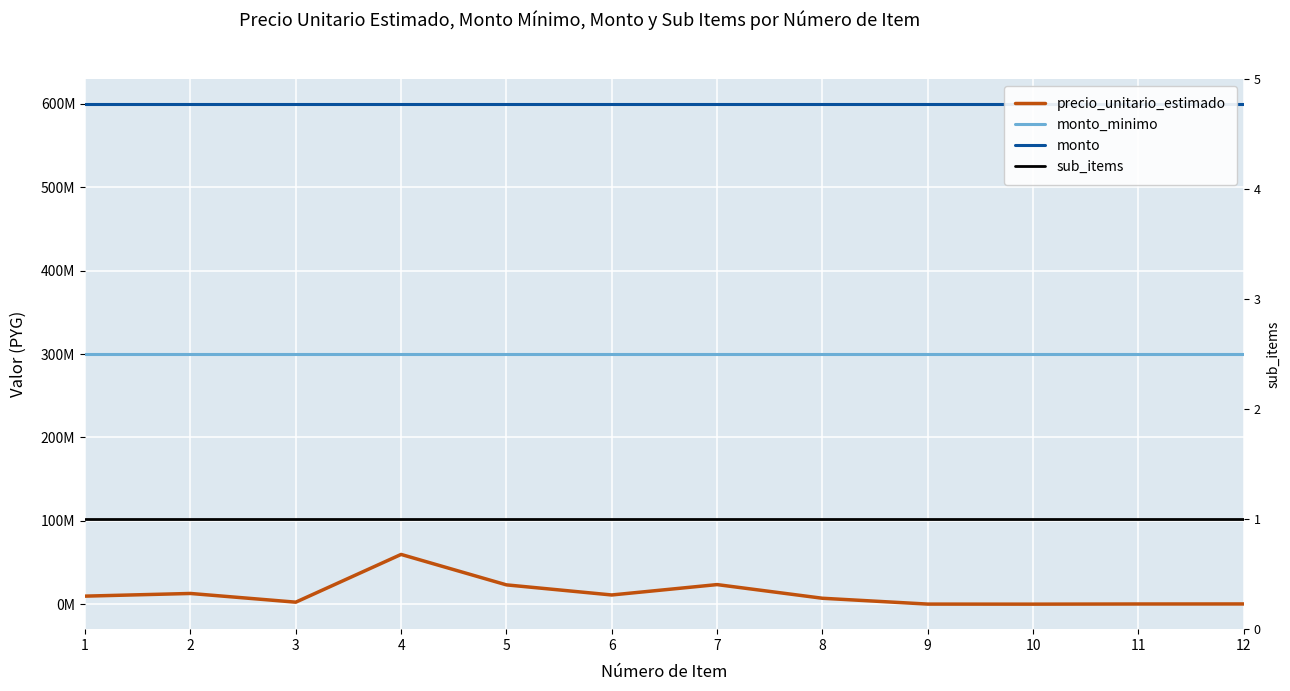

At which category does the chart reach its minimum across all series?

1